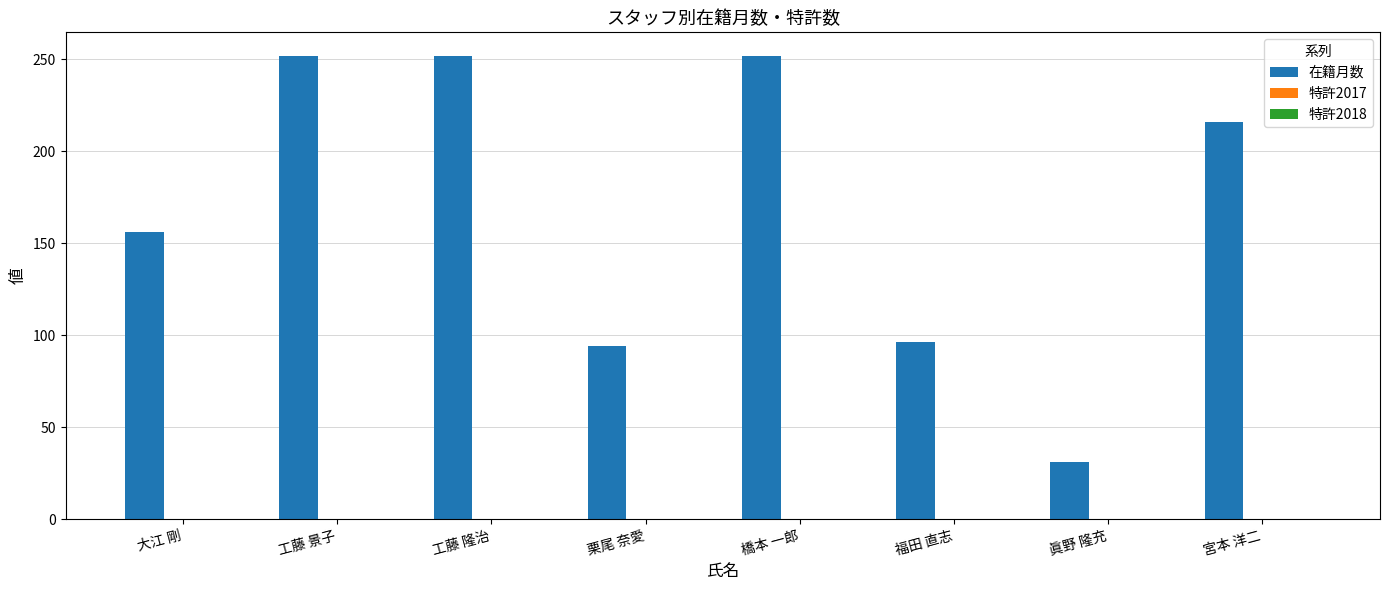

Reading left to right, transcribe all the data shown in this chart.

大江 剛=156	工藤 景子=252	工藤 隆治=252	栗尾 奈愛=94	橋本 一郎=252	福田 直志=96	眞野 隆充=31	宮本 洋二=216